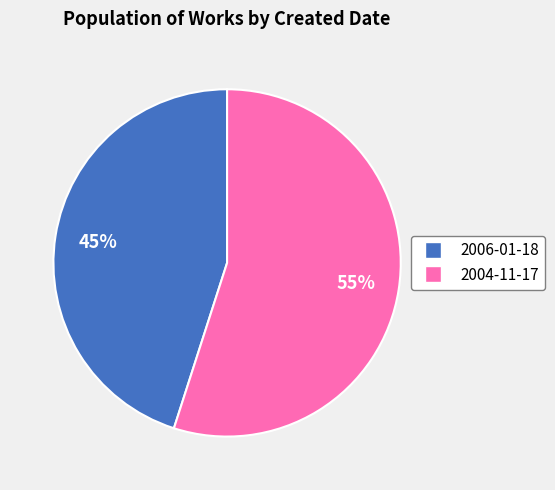

To the nearest percent, what is the difference between the largest and smallest slice percentages?

10%